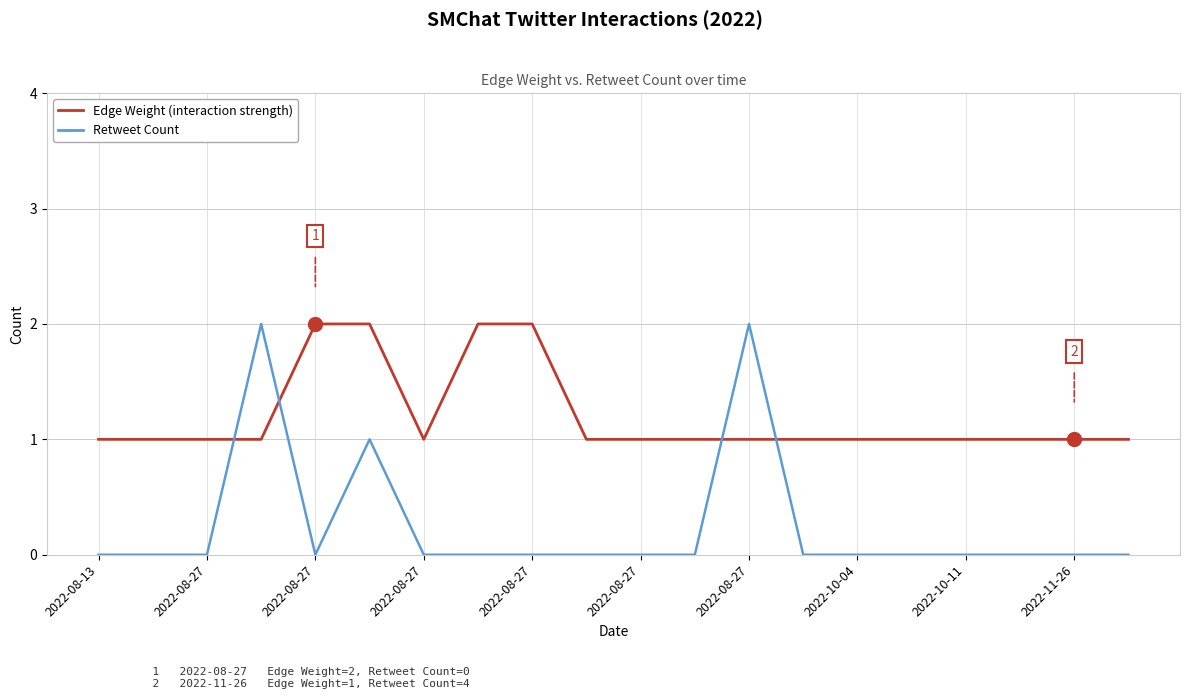

Which series has the largest total across all categories?

Edge Weight (interaction strength)